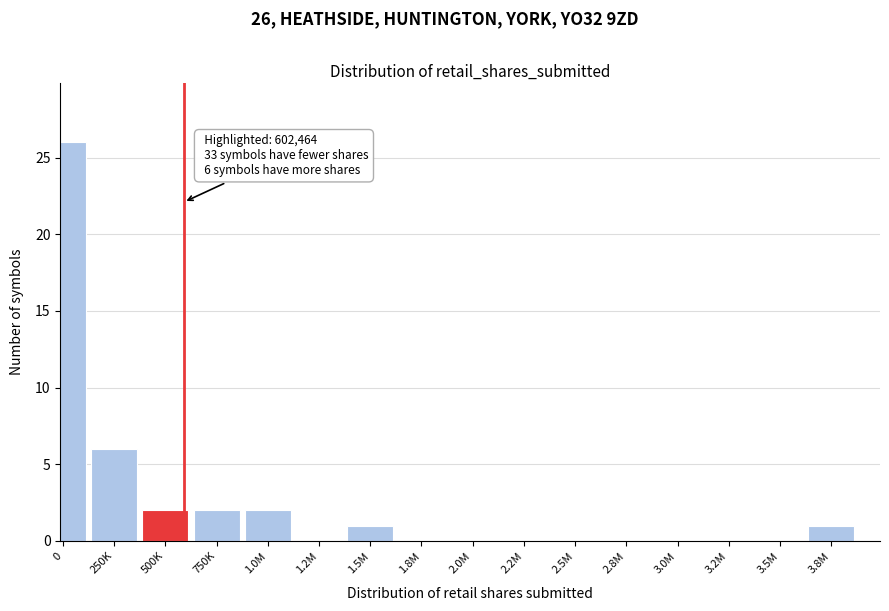

Reading left to right, list all the values displayed in this chart.

0=26	250K=6	500K=2	750K=2	1.0M=2	1.2M=0	1.5M=1	1.8M=0	2.0M=0	2.2M=0	2.5M=0	2.8M=0	3.0M=0	3.2M=0	3.5M=0	3.8M=1